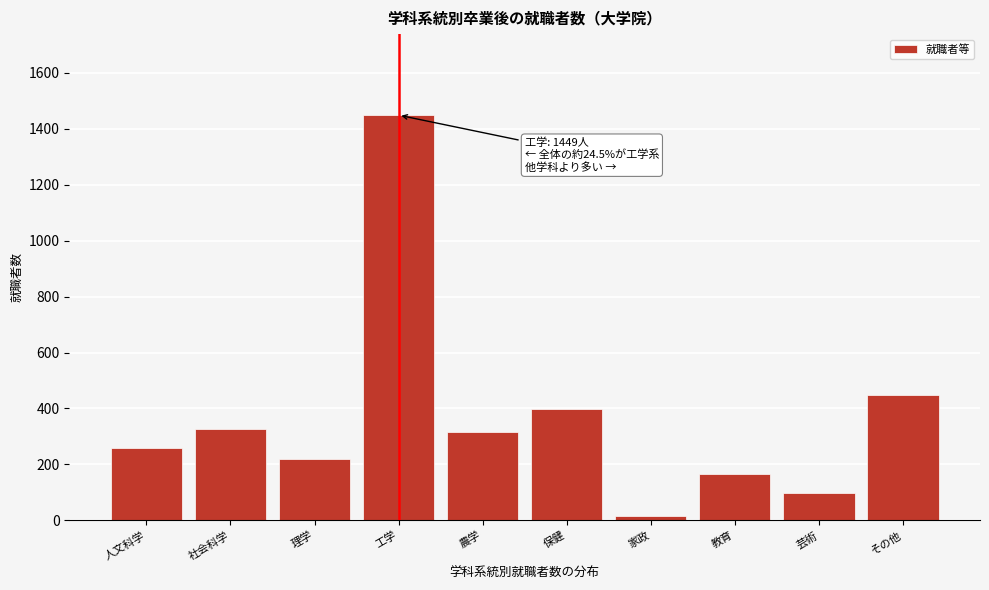

Reading left to right, what are all the values shown in this chart?

人文科学=257	社会科学=326	理学=219	工学=1449	農学=317	保健=399	家政=15	教育=167	芸術=99	その他=449